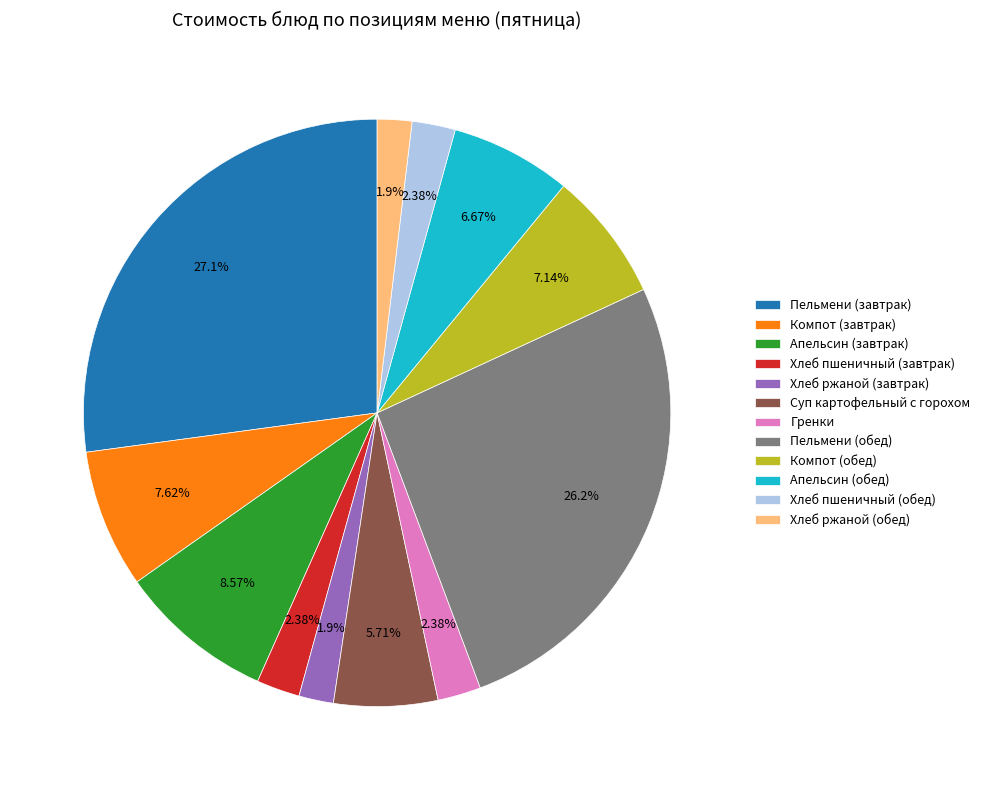

To the nearest percent, what is the difference between the largest and smallest slice percentages?

25%